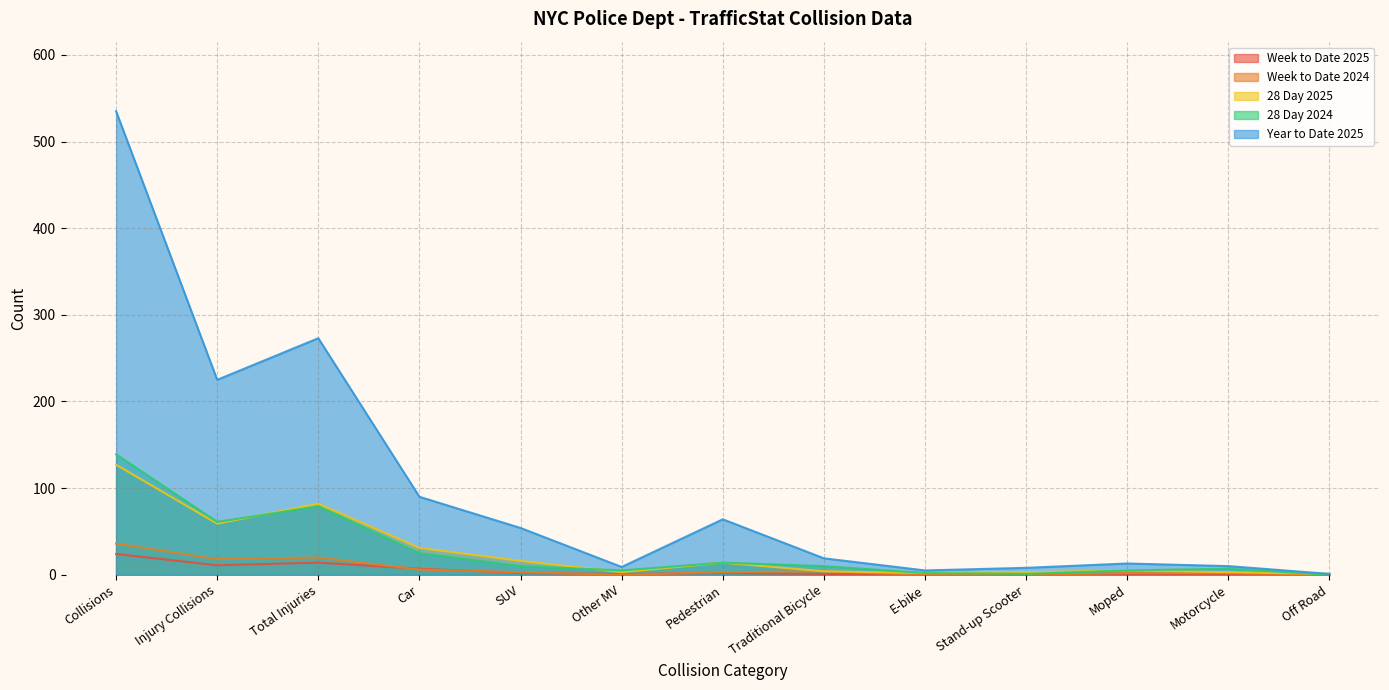

Is it true that Year to Date 2025 equals 90 at Car?

True